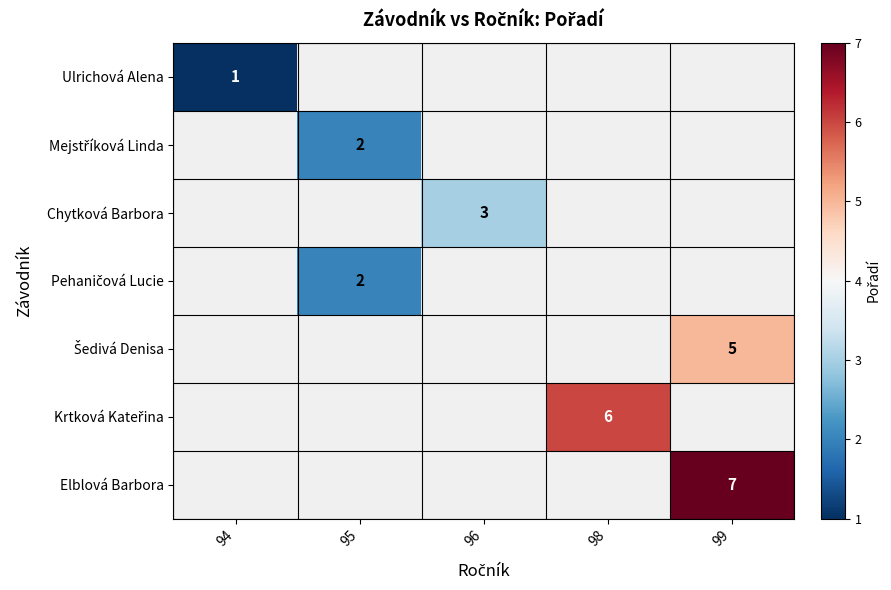

The Chytková Barbora series shows 3.9 at 96. True or false?

False